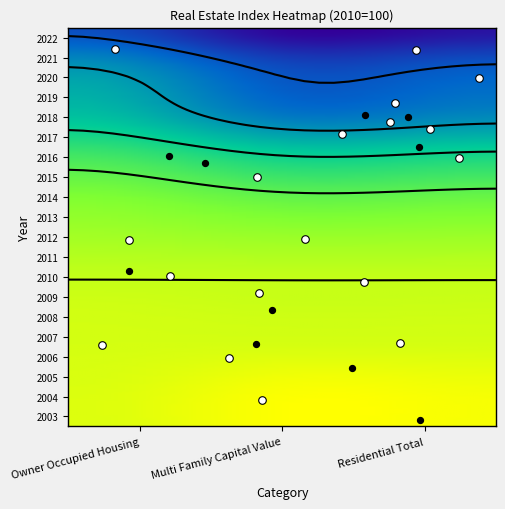

List the labels in order of 2019 value, smallest first.

Owner Occupied Housing, Residential Total, Multi Family Capital Value